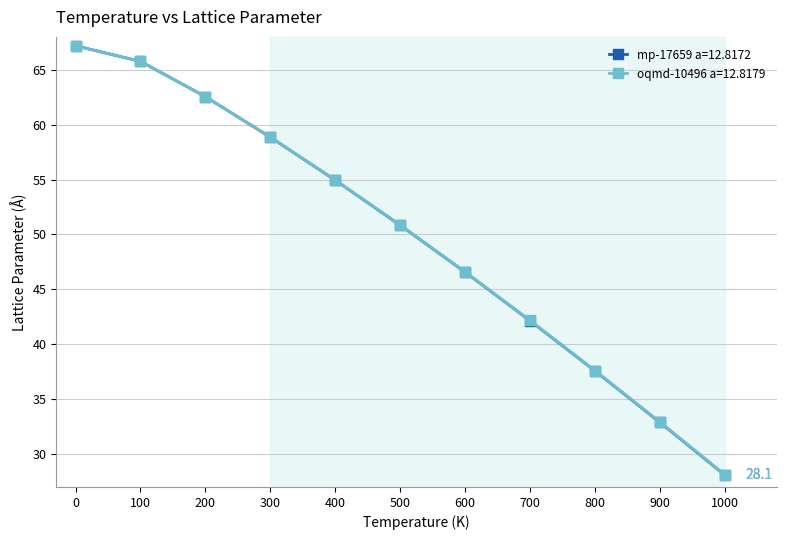

Reading left to right, extract all data points from this chart.

mp-17659 a=12.8172: 67.2	65.8	62.6	58.9	54.9	50.8	46.6	42.1	37.6	32.9	28.1
oqmd-10496 a=12.8179: 67.2	65.8	62.6	58.9	55.0	50.9	46.6	42.2	37.6	32.9	28.1